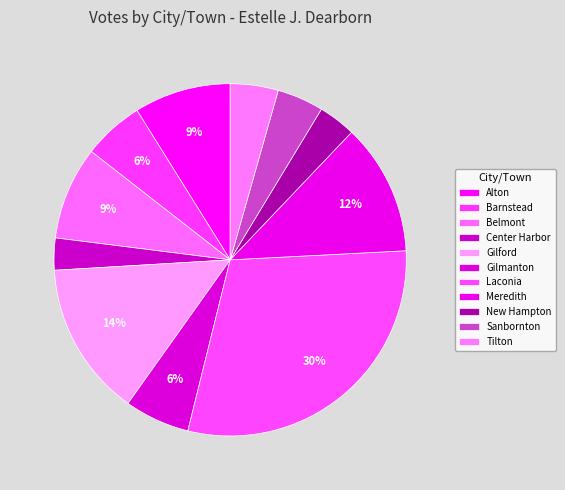

Count the number of slices in the pie.

11